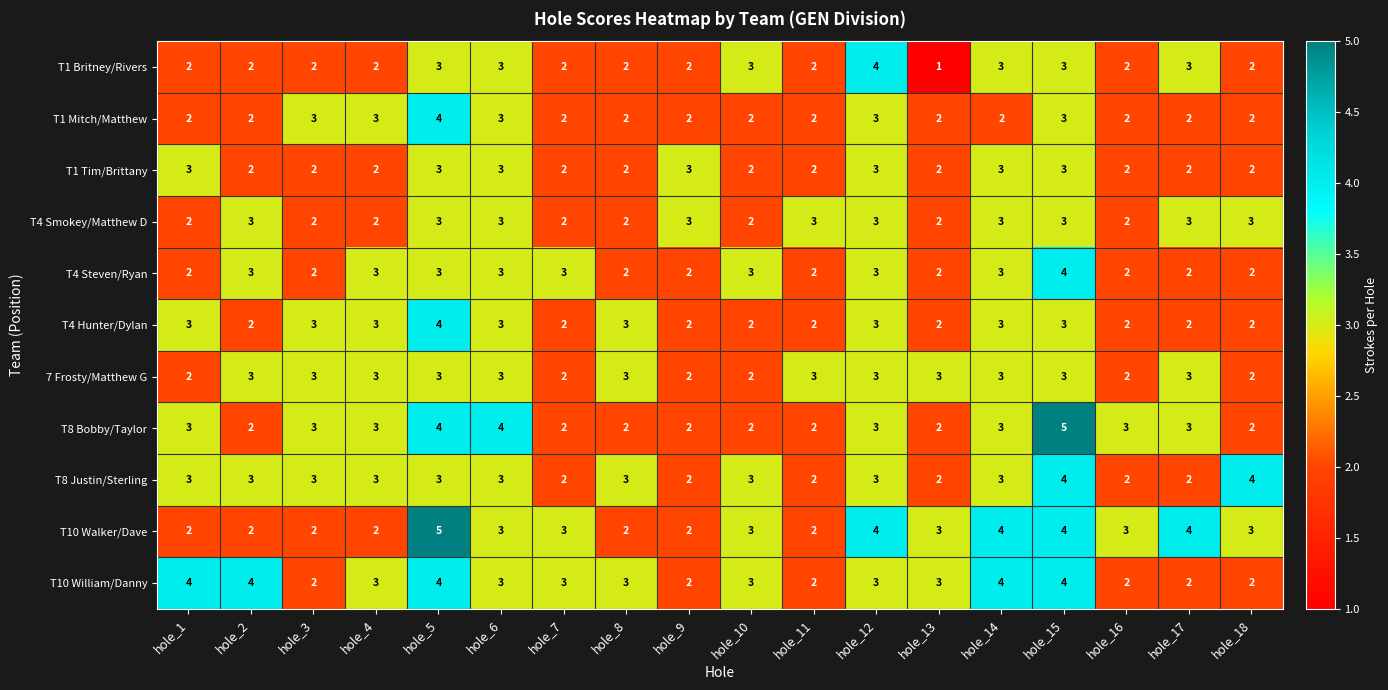

Which category has the highest value in the T4 Steven/Ryan series?

hole_15